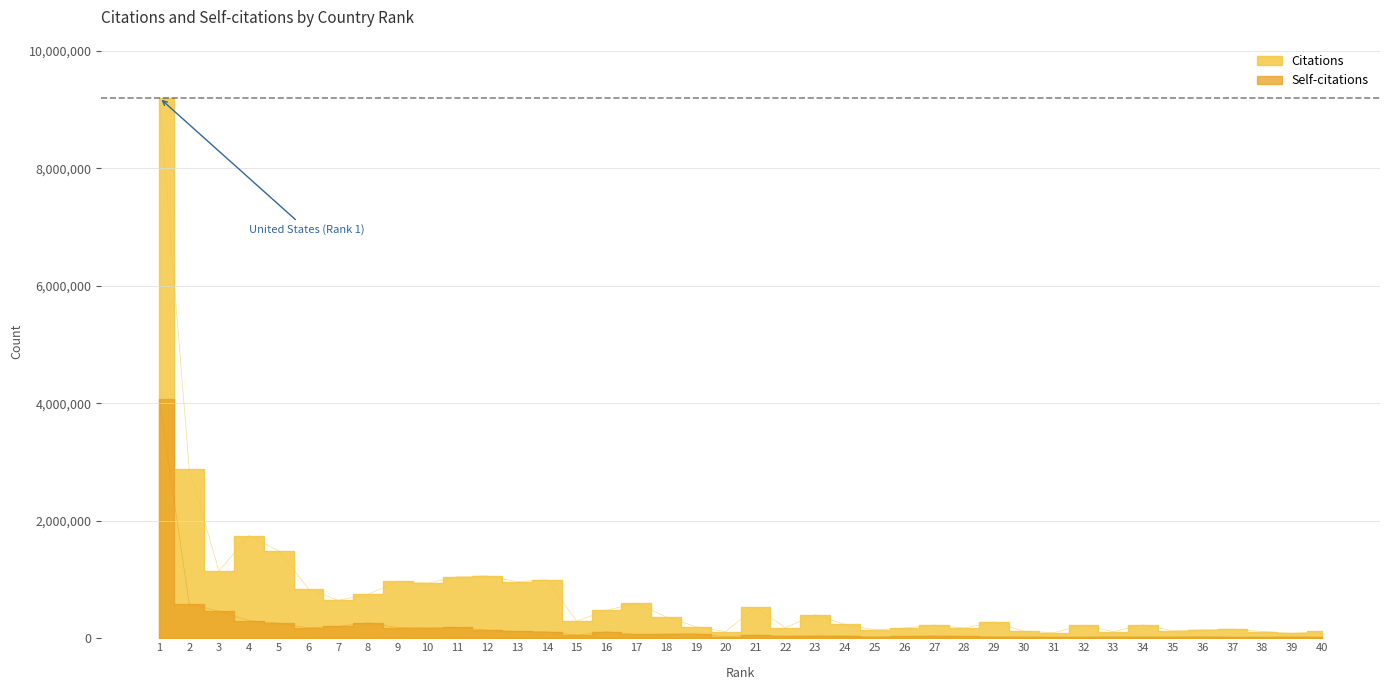

Between 17 and 22, which series saw the biggest shift?

Citations